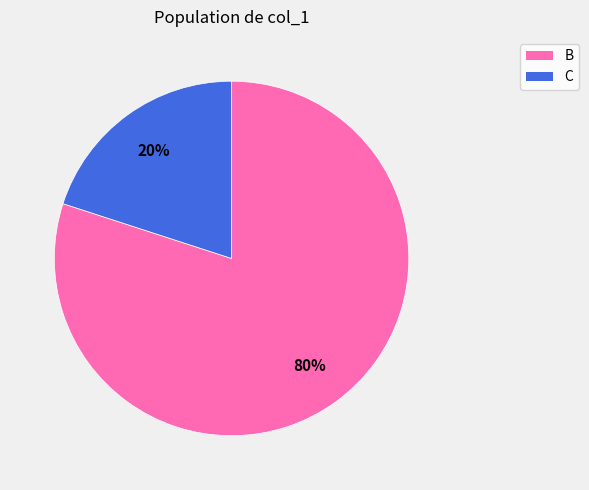

How many segments does this pie chart have?

2